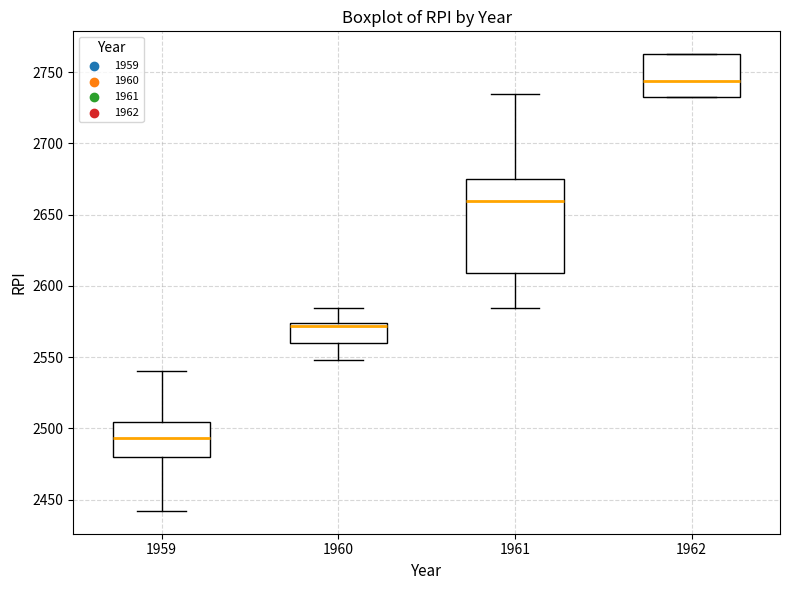

Which box has the lowest median line?

1959